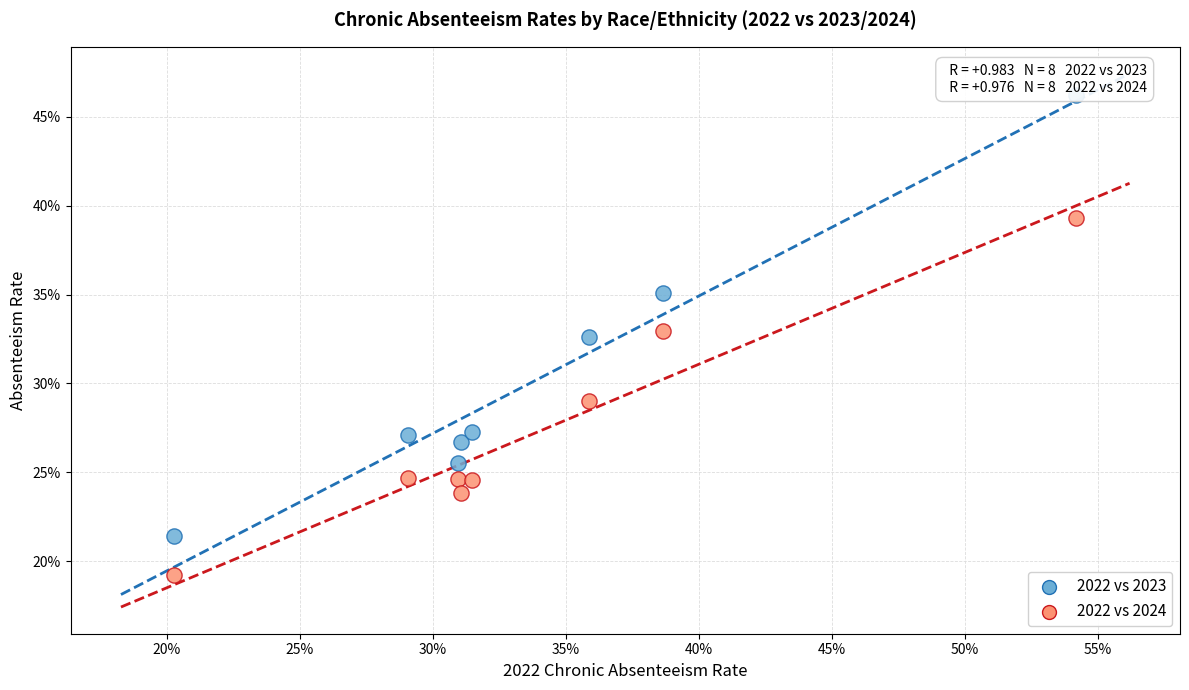

Which series contains the highest Y value?

2022 vs 2023